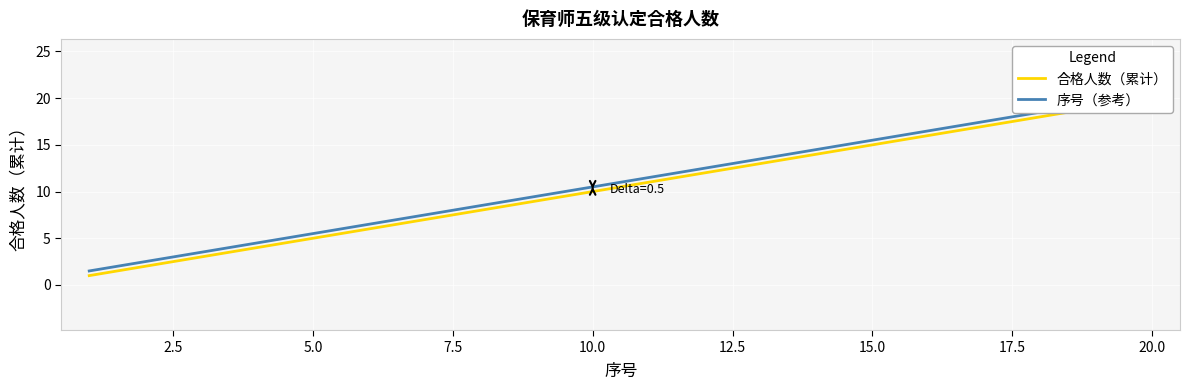

Reading left to right, transcribe all the data shown in this chart.

合格人数（累计）: 1.0	2.0	3.0	4.0	5.0	6.0	7.0	8.0	9.0	10.0	11.0	12.0	13.0	14.0	15.0	16.0	17.0	18.0	19.0	20.0
序号（参考）: 1.5	2.5	3.5	4.5	5.5	6.5	7.5	8.5	9.5	10.5	11.5	12.5	13.5	14.5	15.5	16.5	17.5	18.5	19.5	20.5